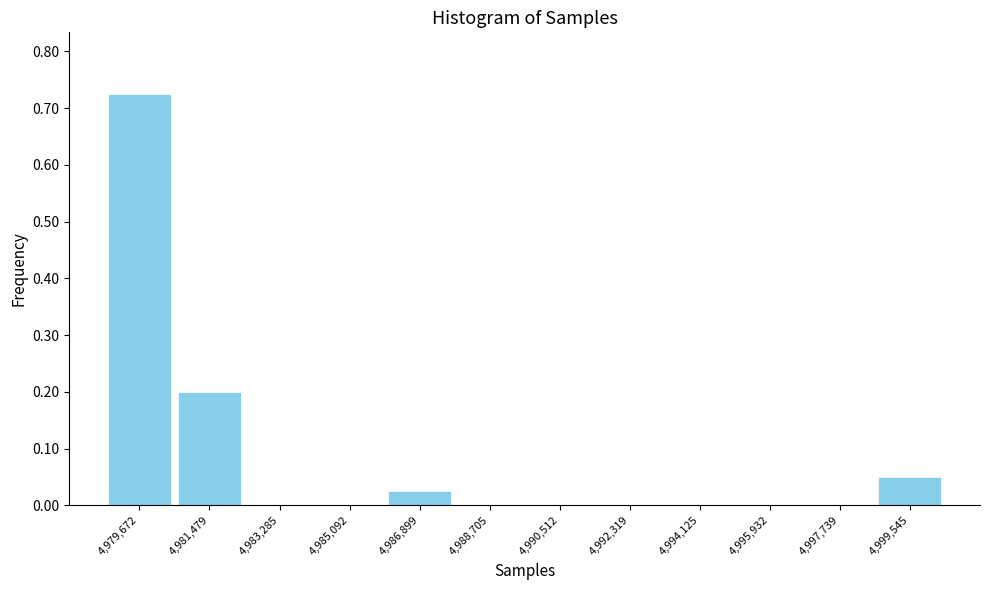

Reading left to right, transcribe this chart: for each bar, give the range it covers on the x-axis and its height. Neither the bar edges nor the heights are printed on the chart, so give them approximately, as read against the axes.

4978800 to 4980600: 0.73
4980600 to 4982400: 0.20
4982400 to 4984200: 0
4984200 to 4986000: 0
4986000 to 4987800: 0.03
4987800 to 4989600: 0
4989600 to 4991400: 0
4991400 to 4993200: 0
4993200 to 4995000: 0
4995000 to 4996800: 0
4996800 to 4998600: 0
4998600 to 5000400: 0.05